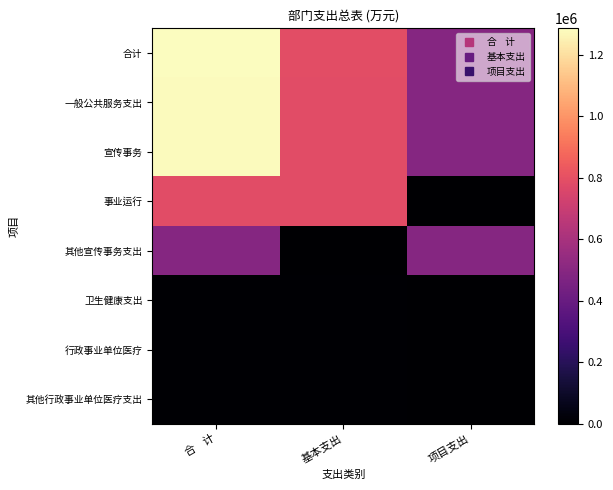

Reading right to left, list all the values displayed in this chart.

合计: 项目支出=492500.0	基本支出=792647.3	合    计=1285147.3
一般公共服务支出: 项目支出=492500.0	基本支出=784036.1	合    计=1276536.1
宣传事务: 项目支出=492500.0	基本支出=784036.1	合    计=1276536.1
事业运行: 项目支出=0.0	基本支出=784036.1	合    计=784036.1
其他宣传事务支出: 项目支出=492500.0	基本支出=0.0	合    计=492500.0
卫生健康支出: 项目支出=0.0	基本支出=8611.2	合    计=8611.2
行政事业单位医疗: 项目支出=0.0	基本支出=8611.2	合    计=8611.2
其他行政事业单位医疗支出: 项目支出=0.0	基本支出=8611.2	合    计=8611.2